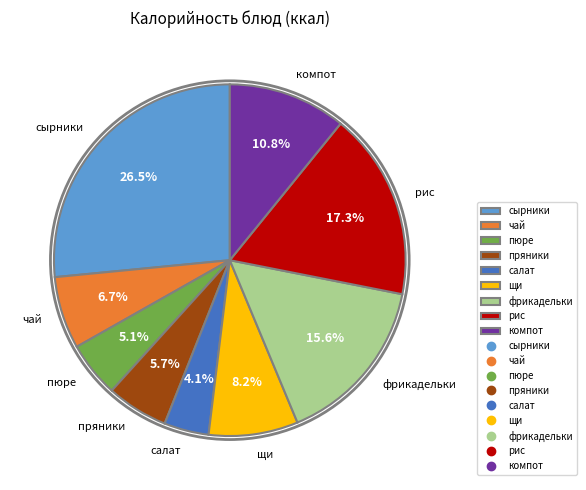

Do салат and сырники together represent more than half of the pie?

No